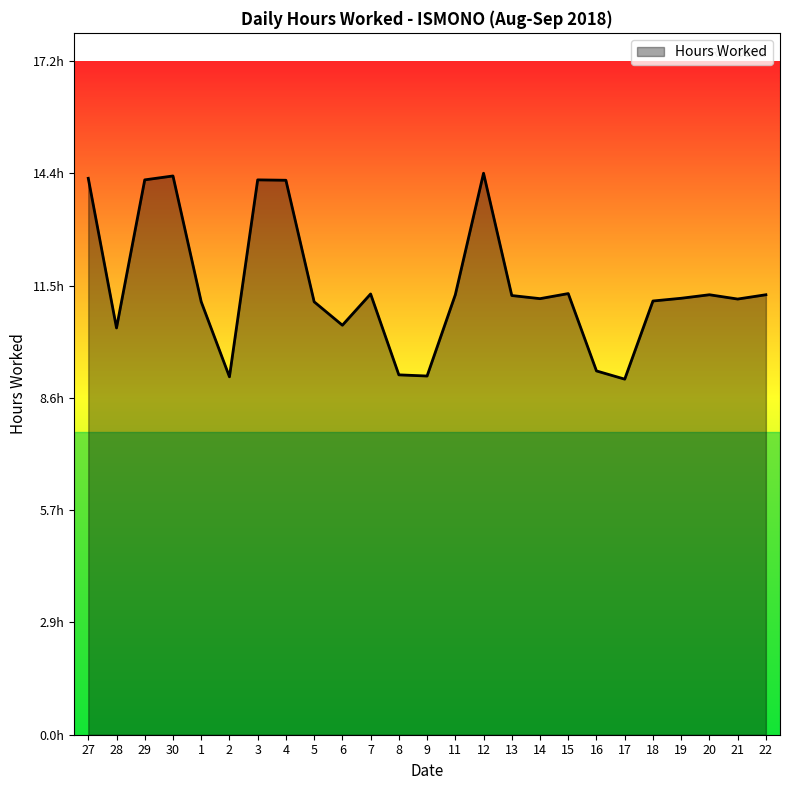

The chart shows a value of 11.3 at 20. True or false?

True